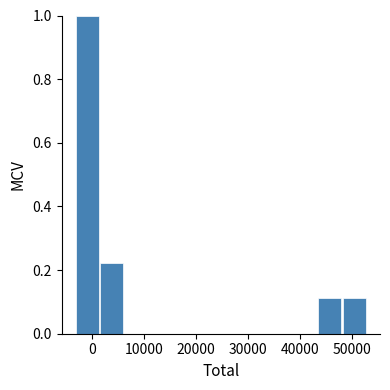

Reading left to right, transcribe this chart: for each bar, give the range it covers on the x-axis and its height. Neither the bar edges nor the heights are printed on the chart, so give them approximately, as read against the axes.

-3000 to 2000: 1.00
2000 to 6000: 0.22
6000 to 11000: 0
11000 to 16000: 0
16000 to 20000: 0
20000 to 25000: 0
25000 to 30000: 0
30000 to 34000: 0
34000 to 39000: 0
39000 to 44000: 0
44000 to 48000: 0.12
48000 to 53000: 0.12